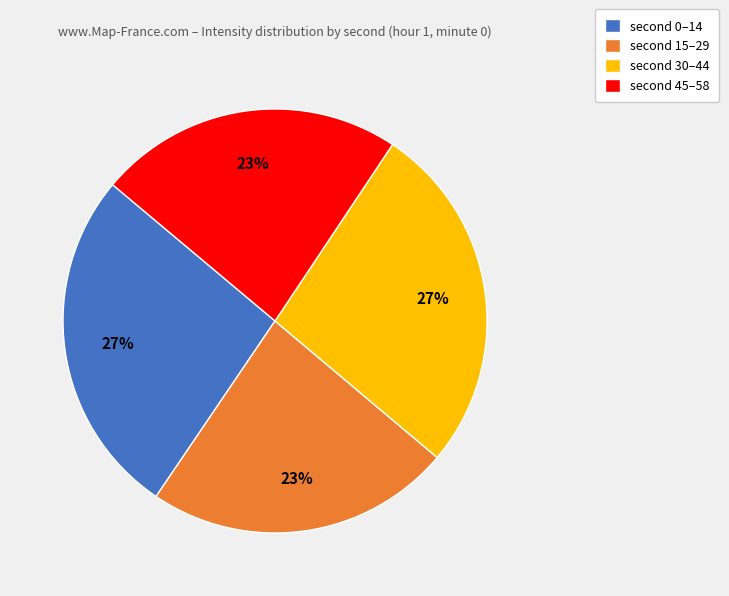

Is there any slice that represents more than half of the pie?

No